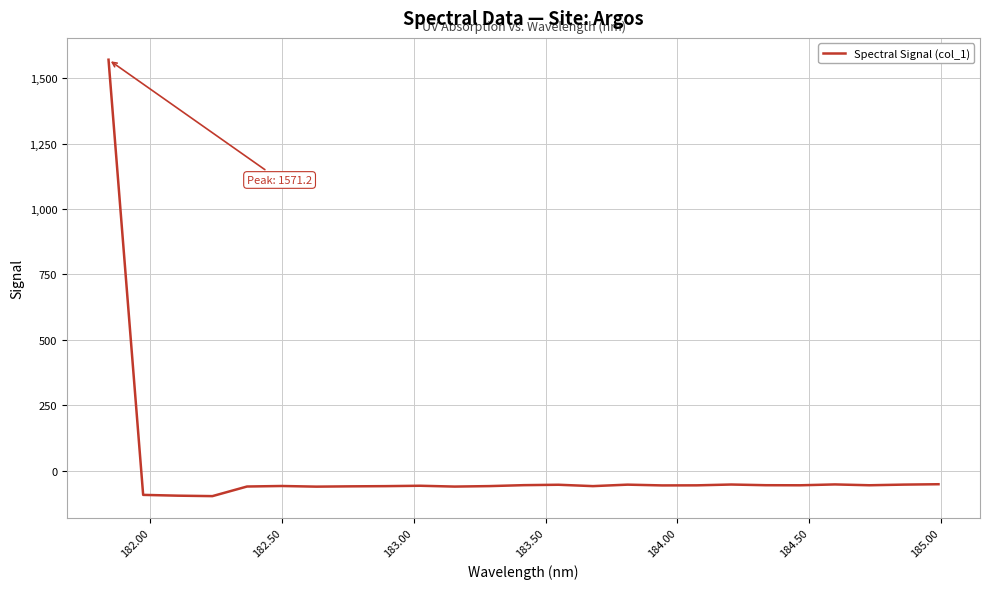

What is the difference between the maximum and minimum values?

1668.6